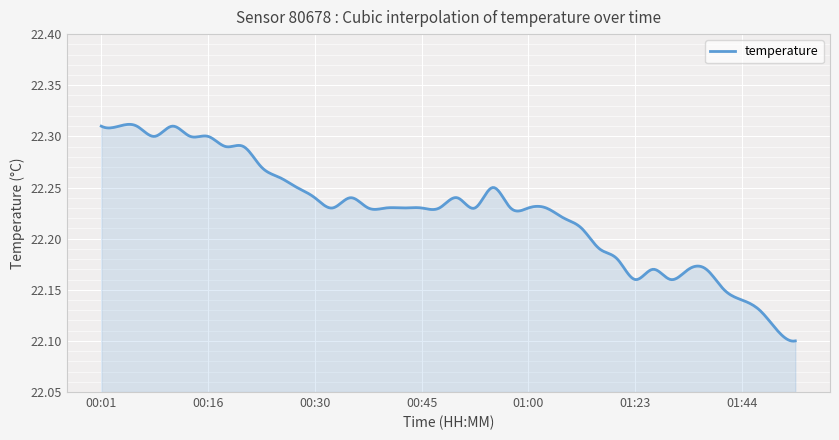

Does the chart have visible grid lines?

Yes